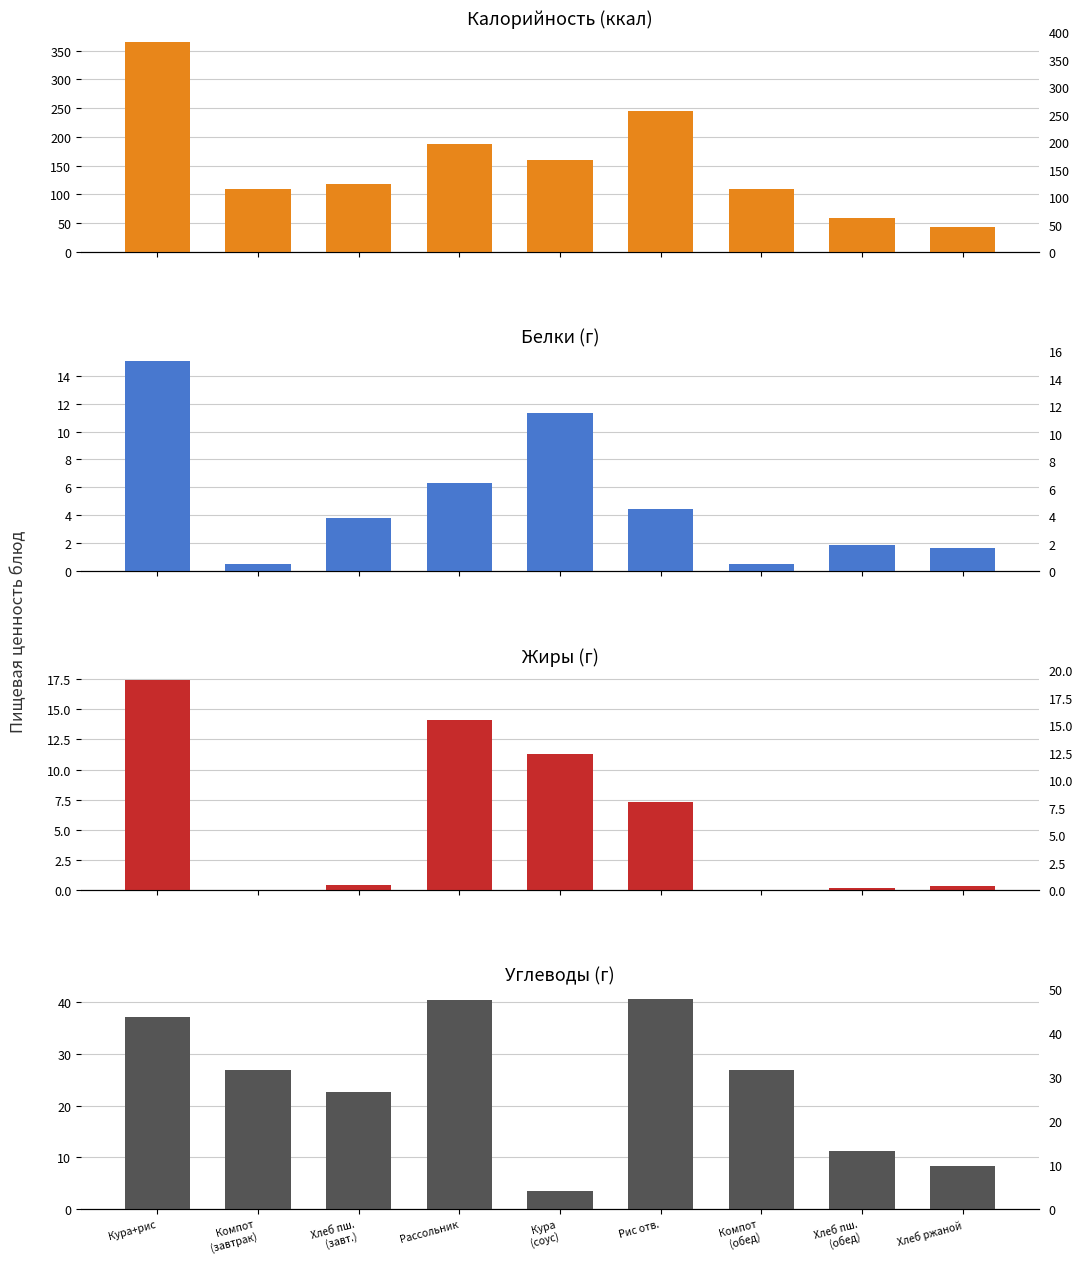

Reading left to right, list all the values displayed in this chart.

Калорийность: 364.0	110.0	118.0	188.0	160.0	245.5	110.0	59.0	43.5
Белки: 15.0	0.5	3.8	6.3	11.3	4.4	0.5	1.9	1.6
Жиры: 17.4	0.0	0.4	14.1	11.3	7.3	0.0	0.2	0.3
Углеводы: 37.2	27.0	22.6	40.5	3.4	40.6	27.0	11.3	8.3